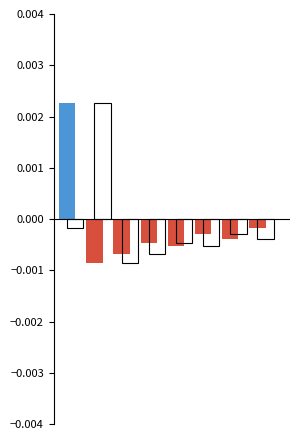

List the labels in order of value, smallest first.

1, 2, 4, 3, 6, 5, 7, 0